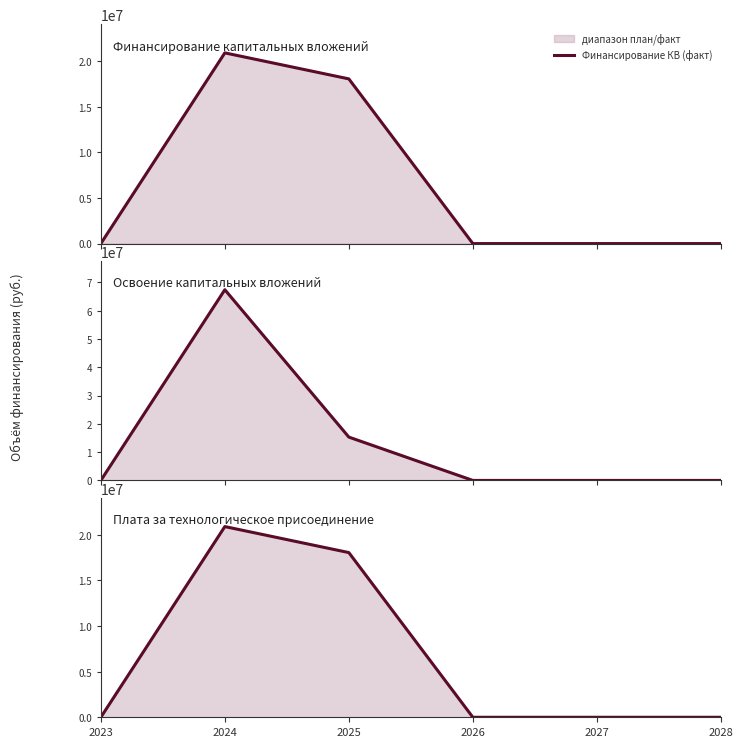

The Освоение КВ (факт) series shows 0 at 2026. True or false?

True